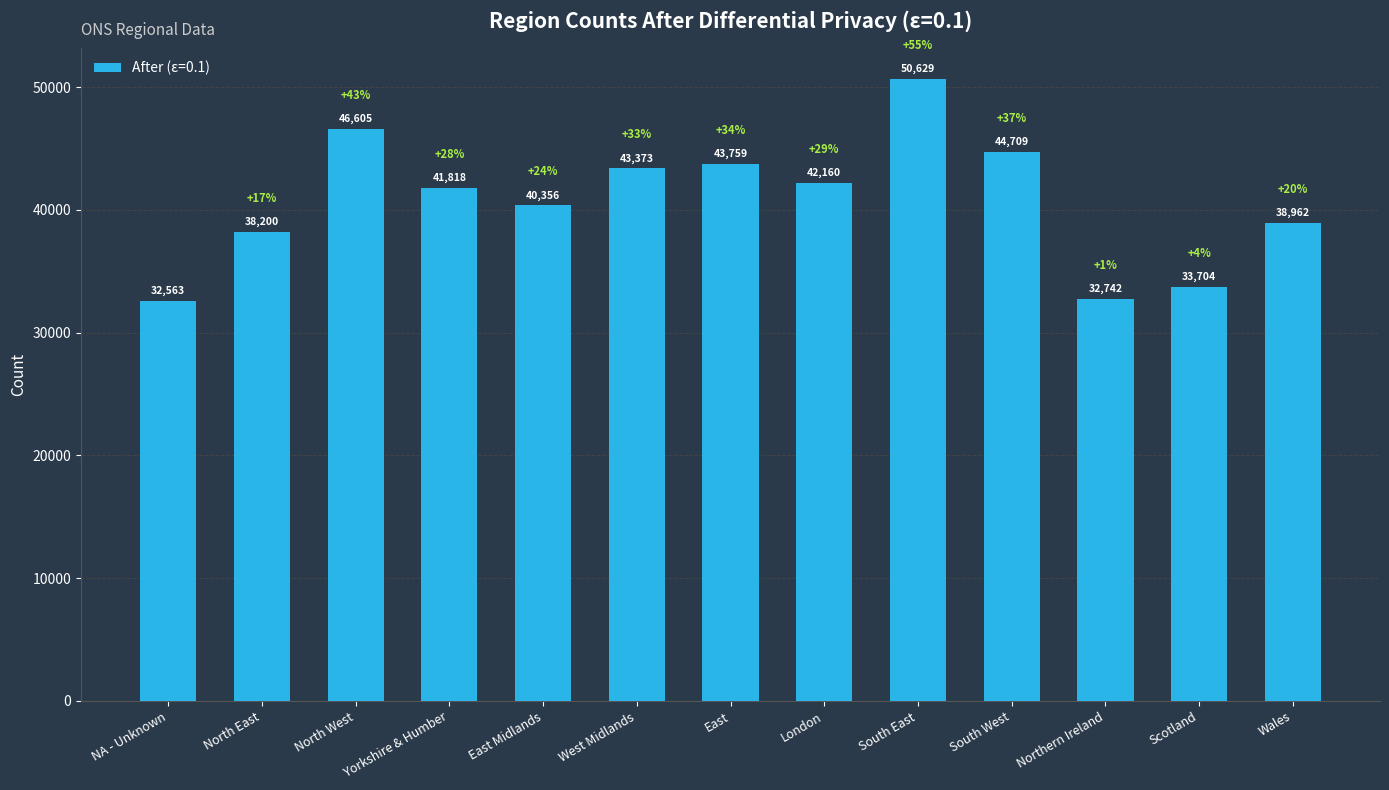

Count the number of data series in this chart.

1